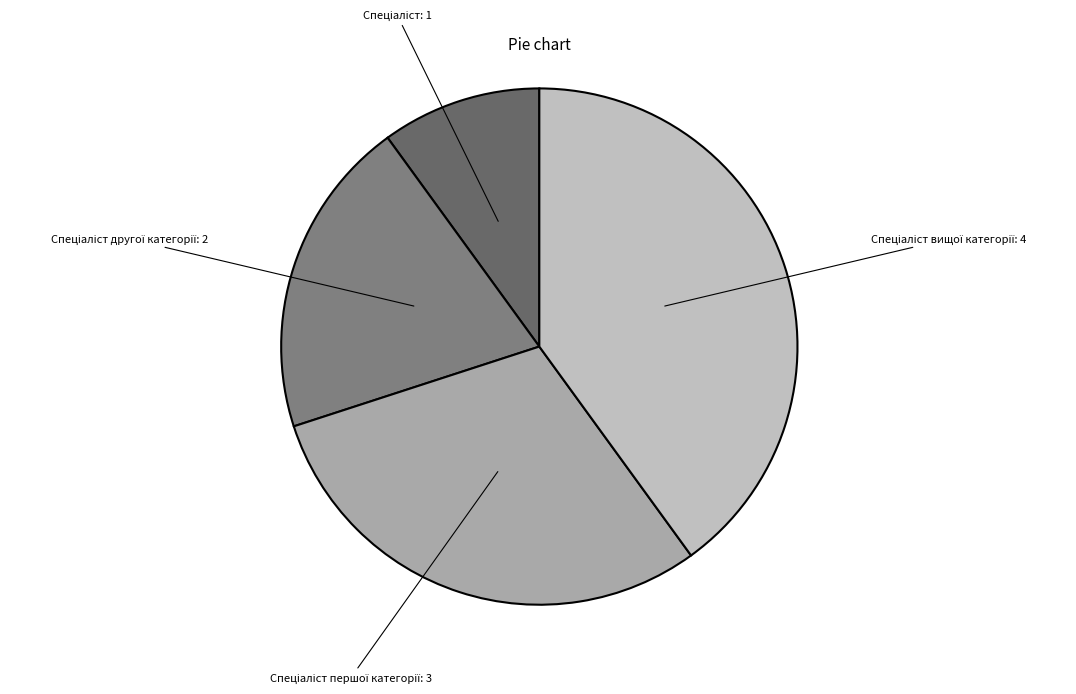

To the nearest percent, what is the difference between the largest and smallest slice percentages?

30%